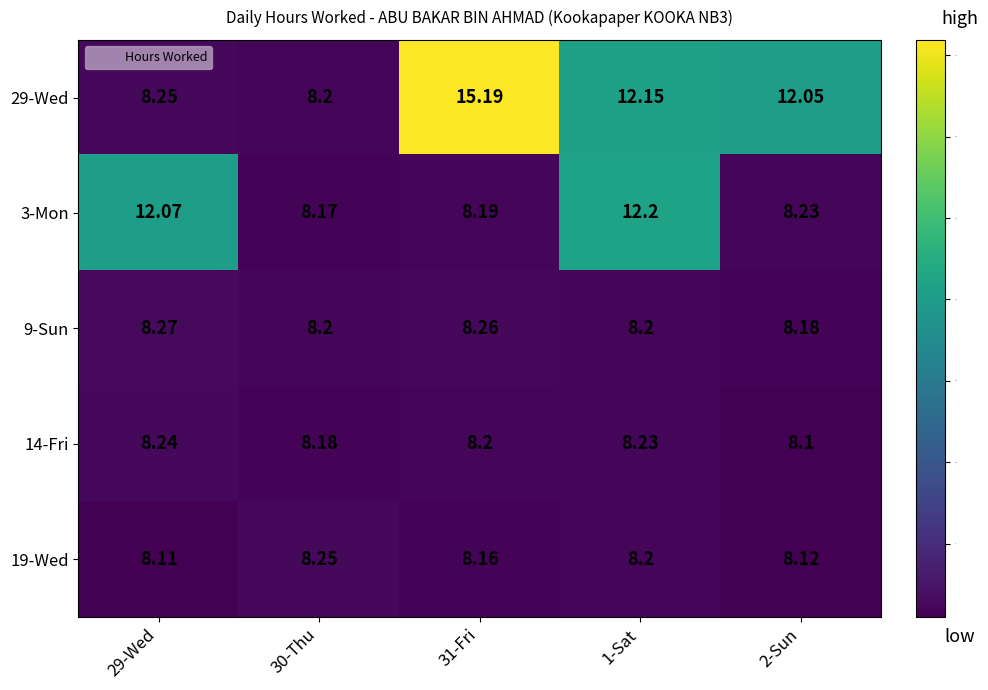

At which category is the sum across all series the highest?

1-Sat